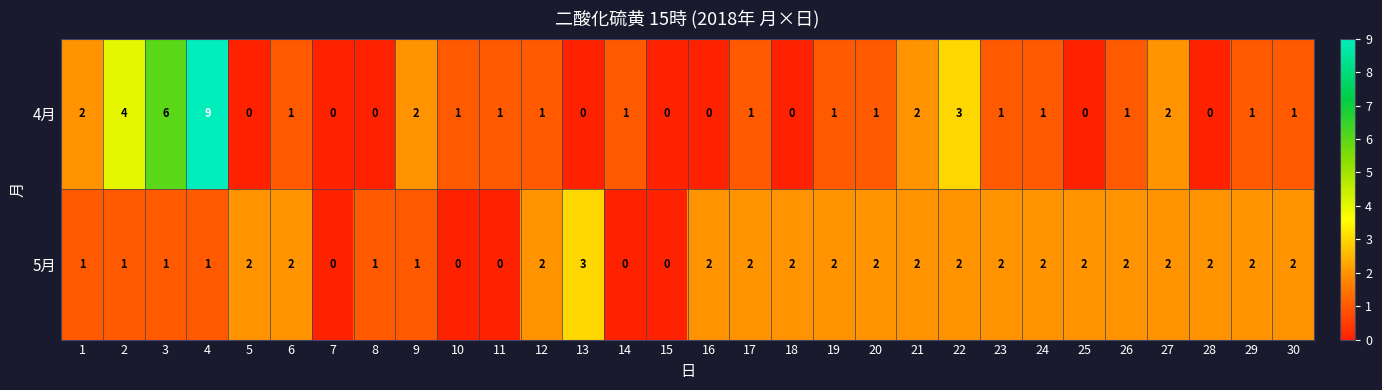

Which series has the largest total across all categories?

5月